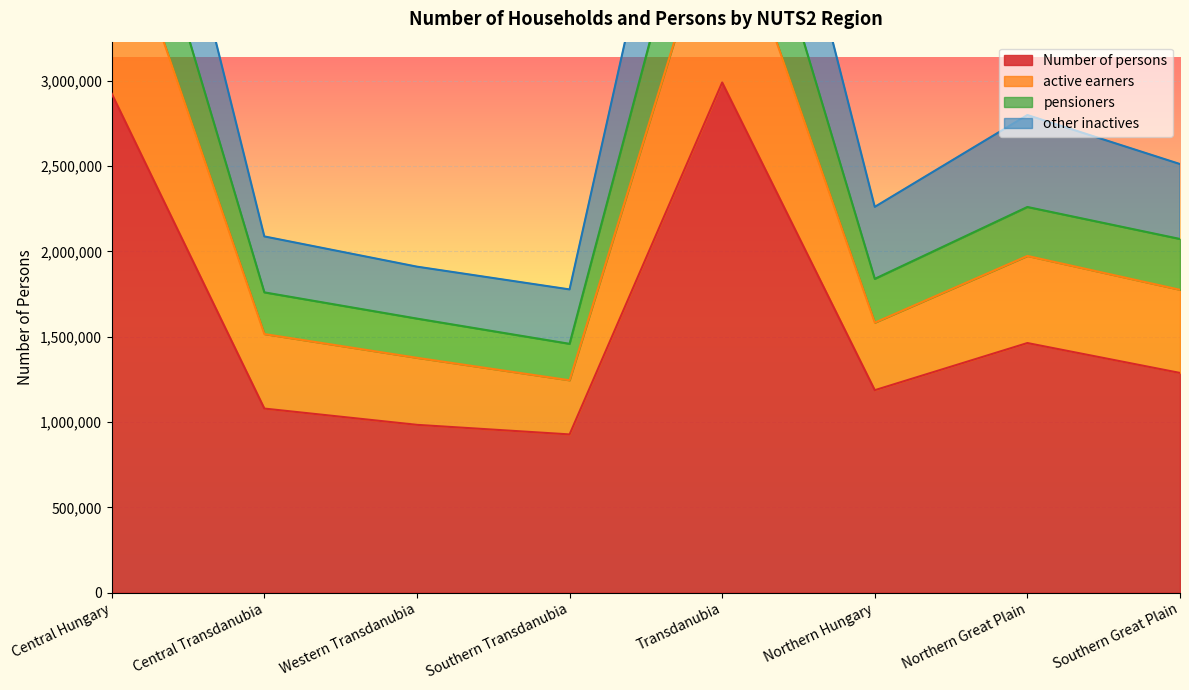

True or false: Number of persons has a value of 308592 at Central Transdanubia.

False